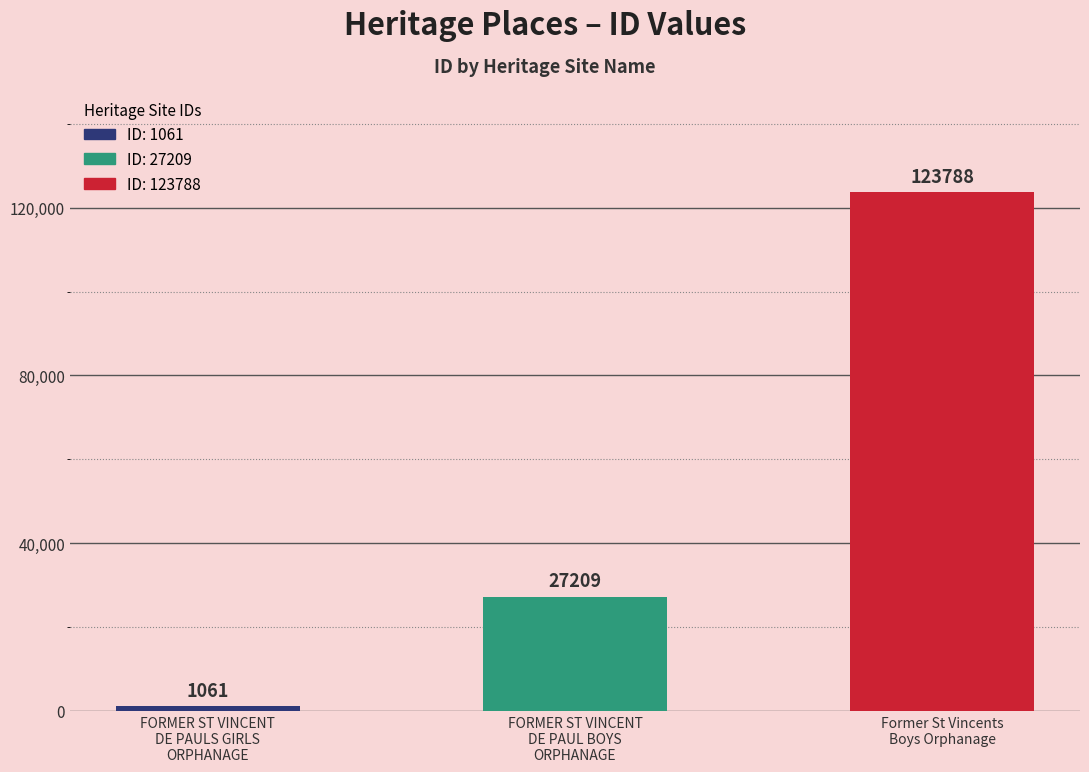

What is the greatest value displayed?

123788